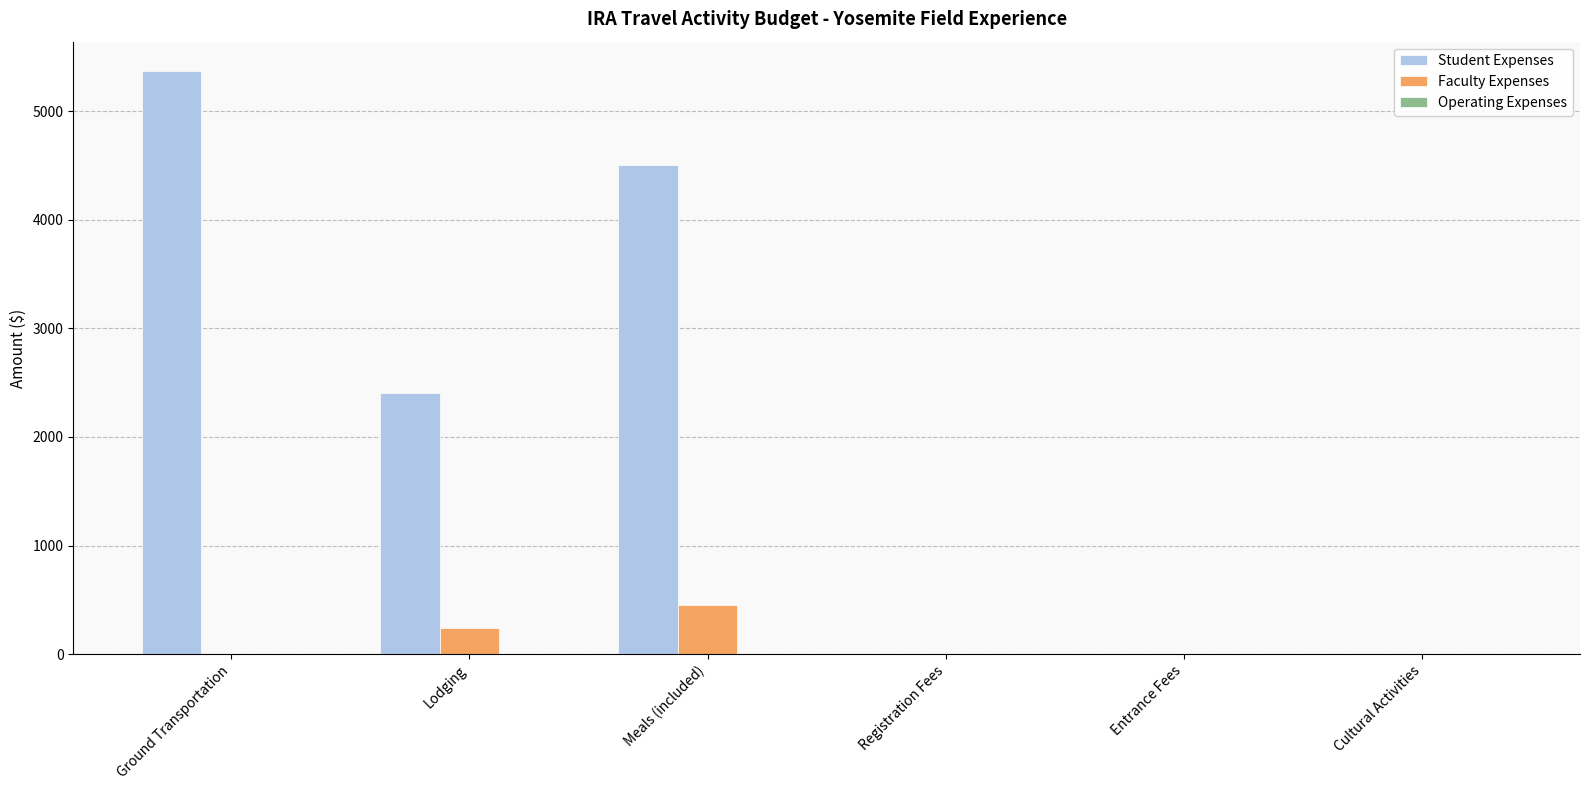

What is the sum of all Student Expenses values?

12270